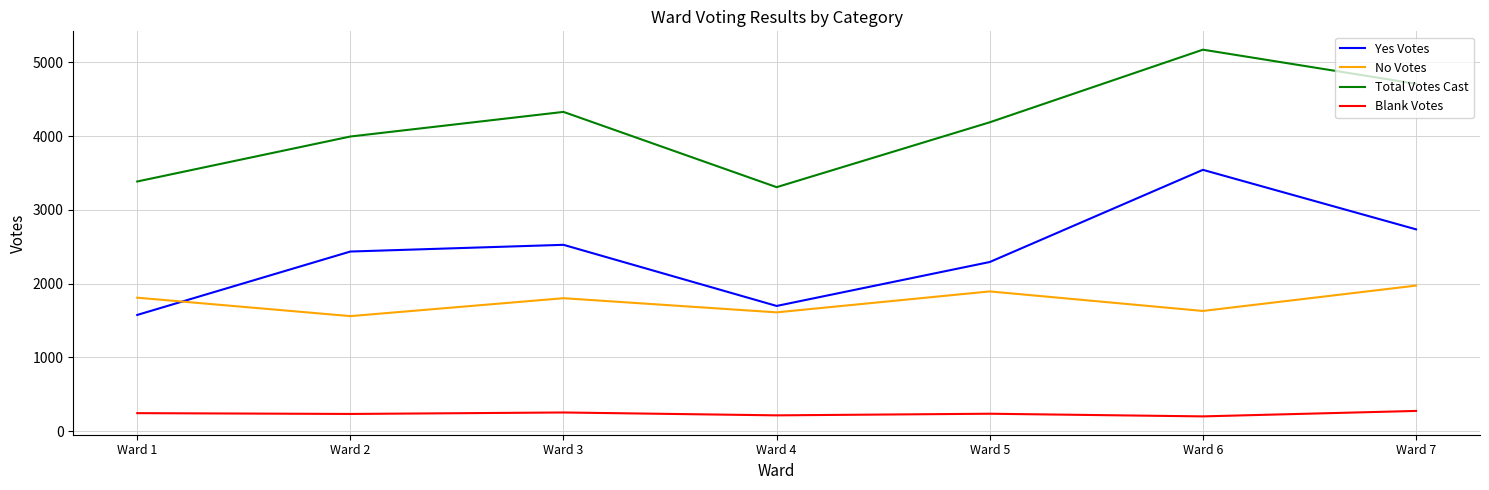

Rank the series by their average value, from highest to lowest.

Total Votes Cast, Yes Votes, No Votes, Blank Votes